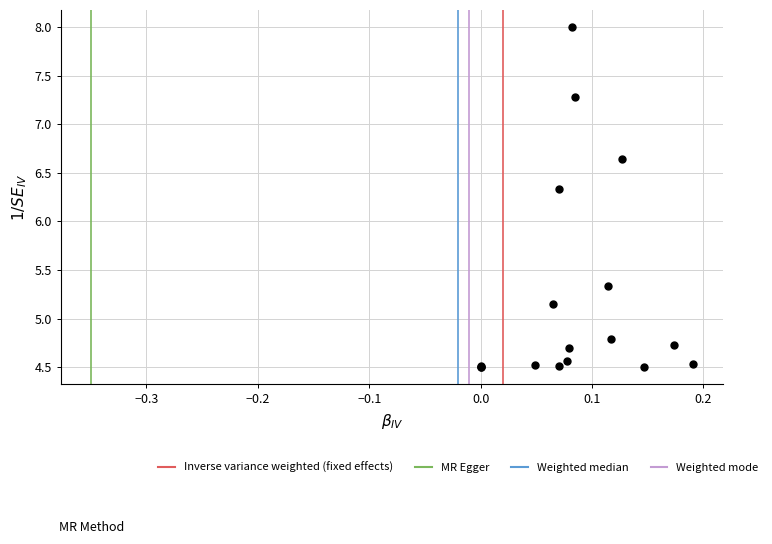

What Y value in the scatter plot is closest to 6?

6.3